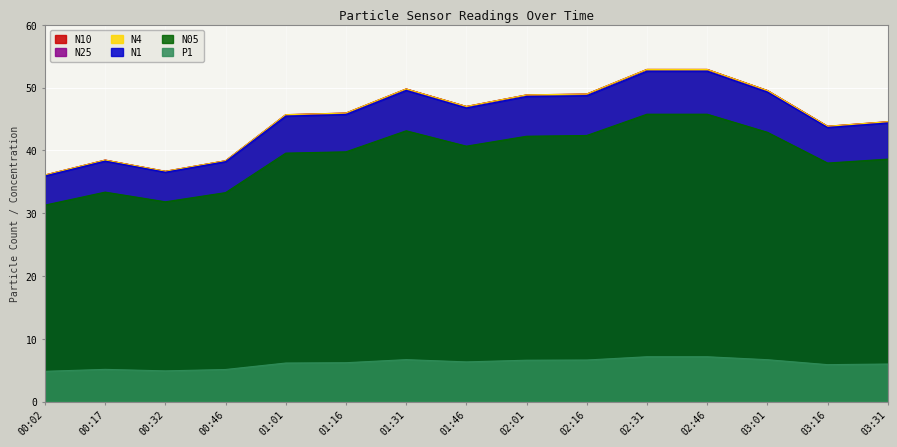

Where does the P1 series first go above 6?

01:01